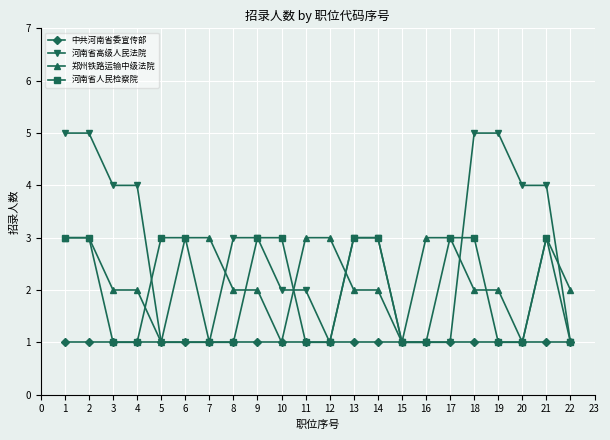

Count the number of data series in this chart.

4